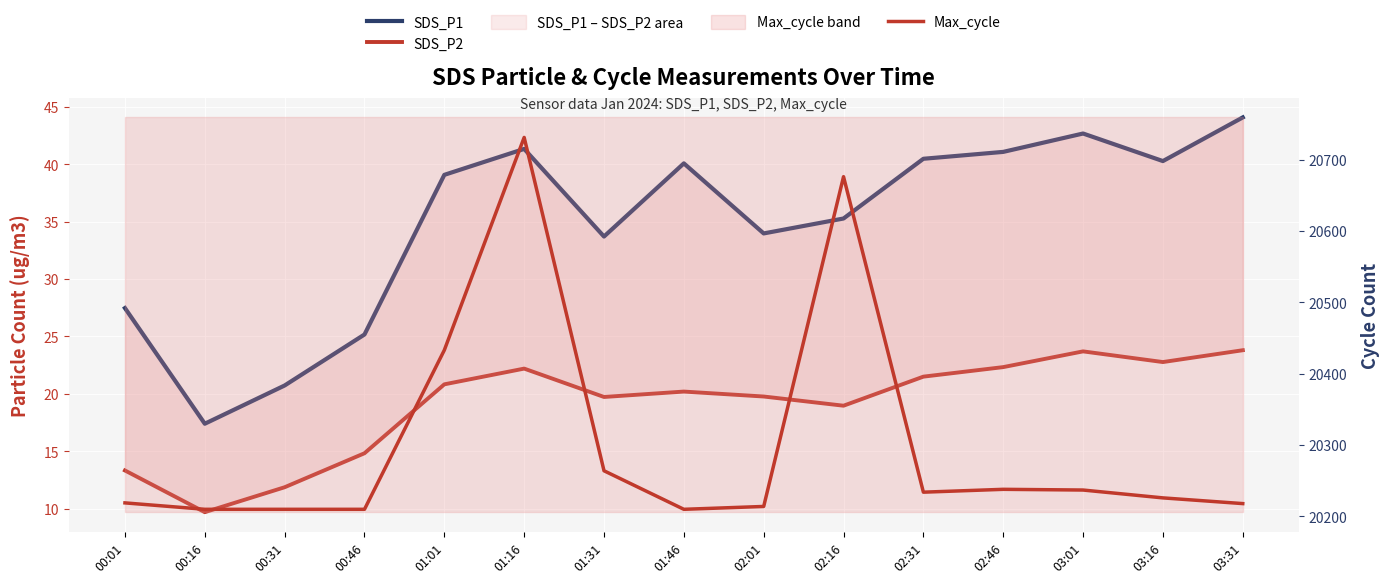

Is it true that SDS_P1 equals 39.1 at 01:01?

True